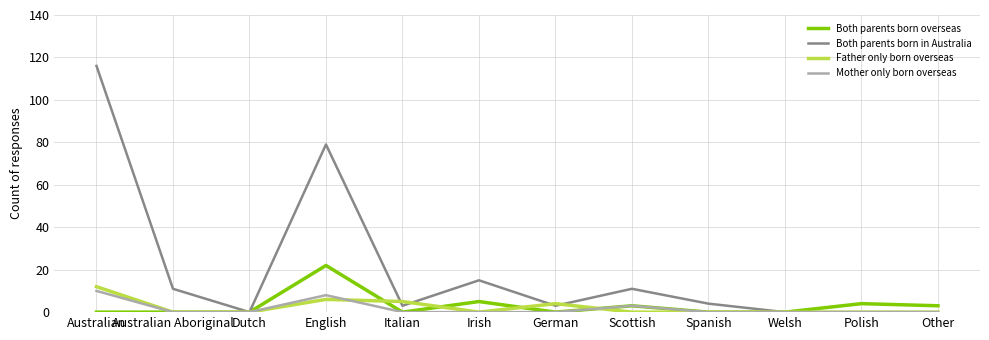

True or false: Both parents born in Australia has a value of 0 at Polish.

True